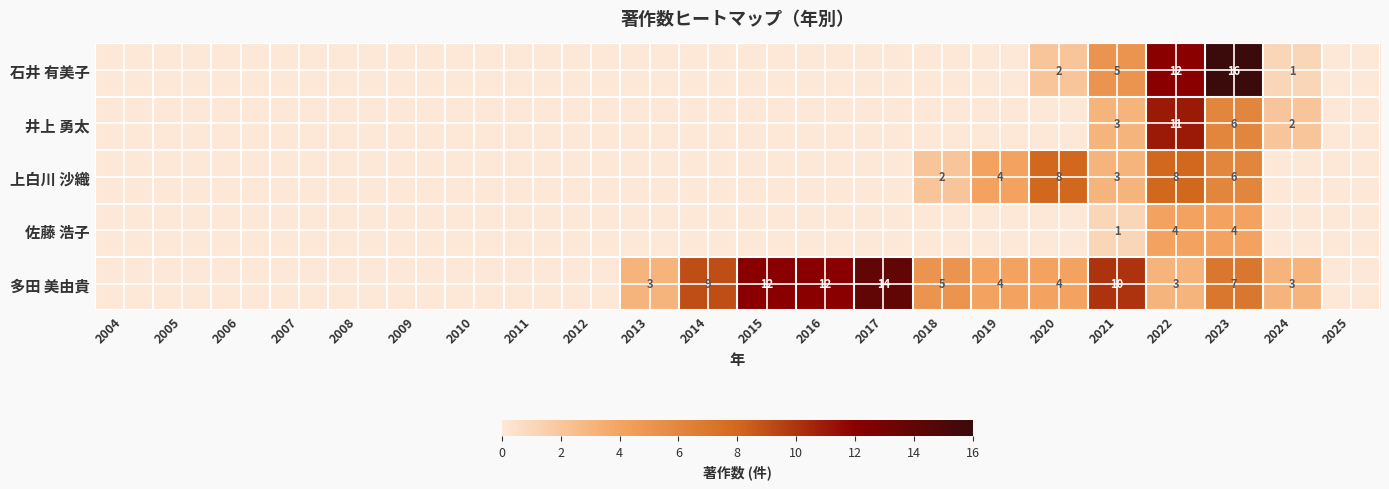

What is the spread (max minus min) of values at 2021?

9